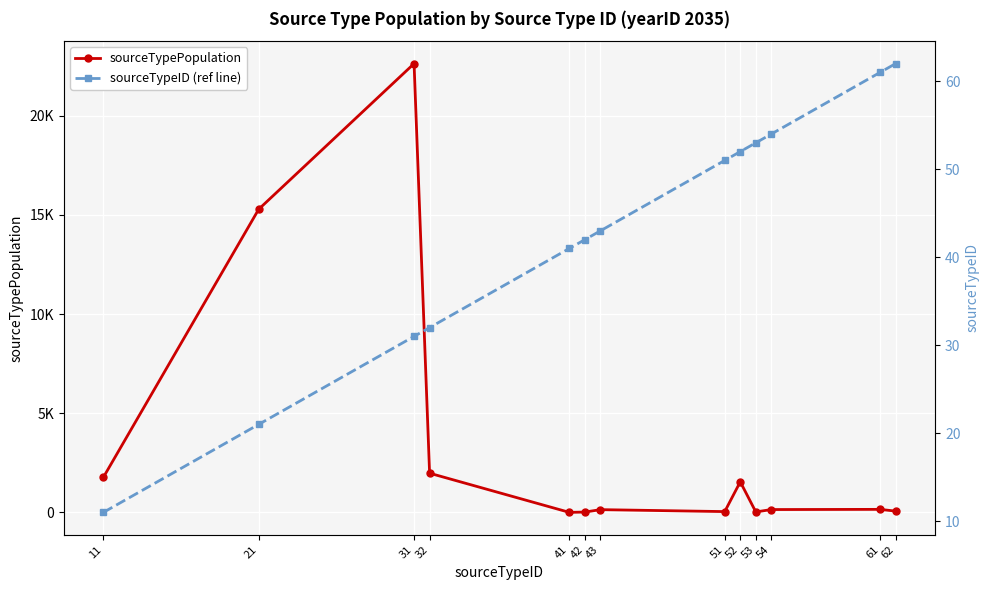

What is the sum of the sourceTypePopulation values at 54 and 21?

15428.8